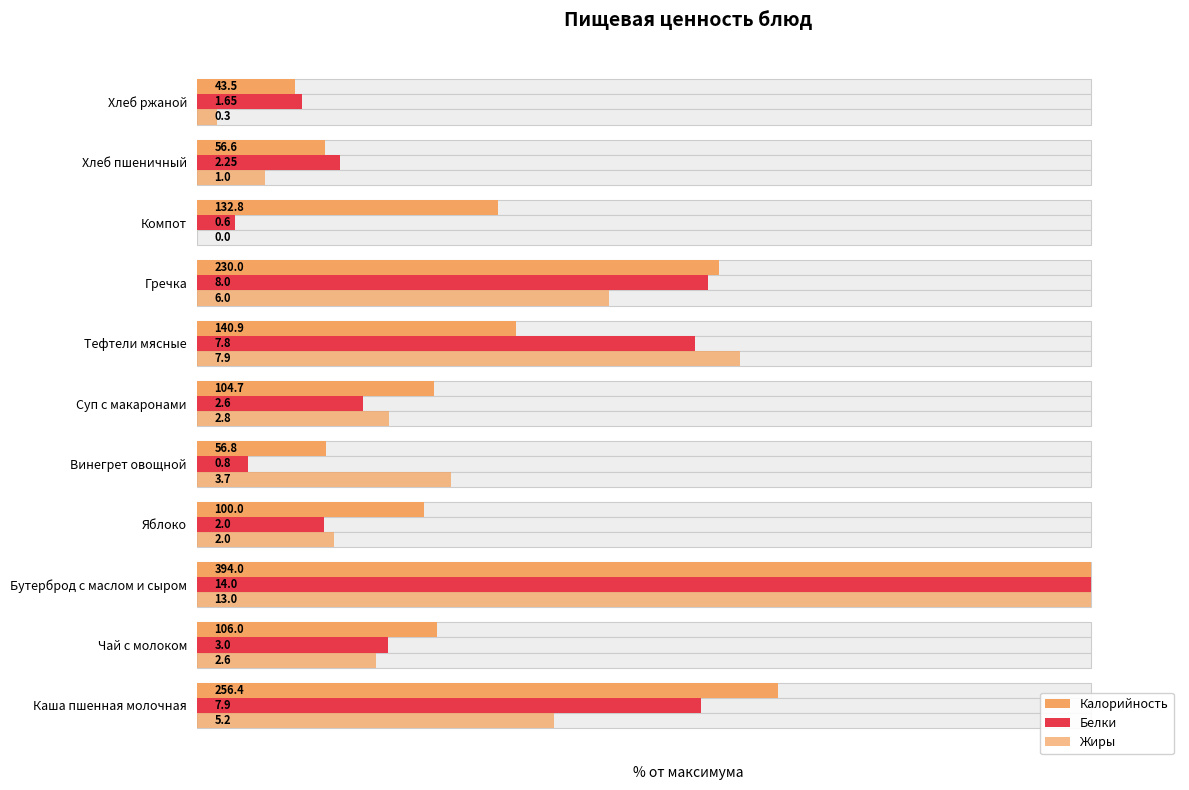

Rank the series by their average value, from lowest to highest.

Жиры, Белки, Калорийность